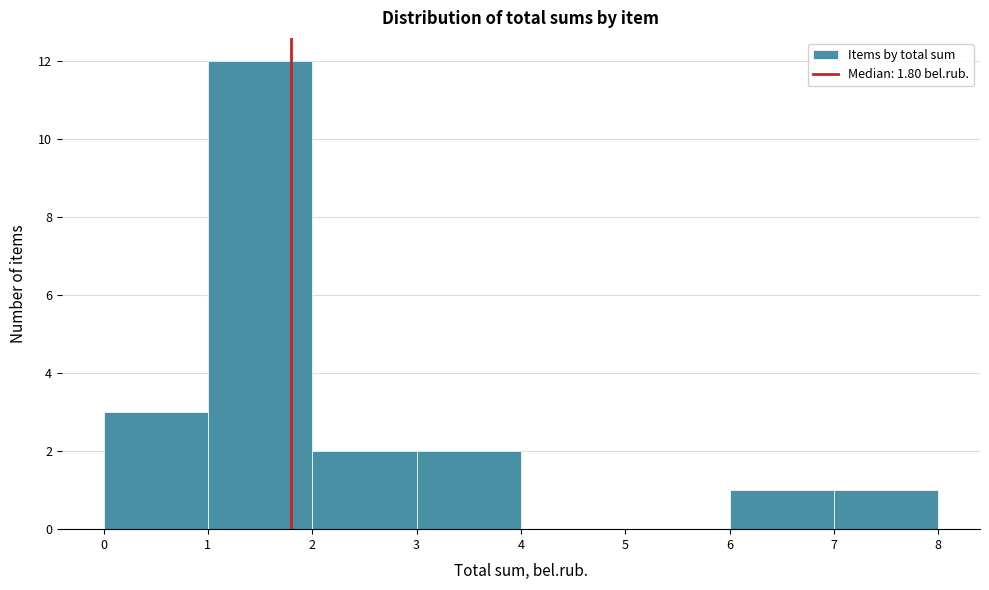

How tall is the bar that spans 1 to 2 on the x-axis? The values are not printed on the chart, so give them approximately, as read against the axis.

12